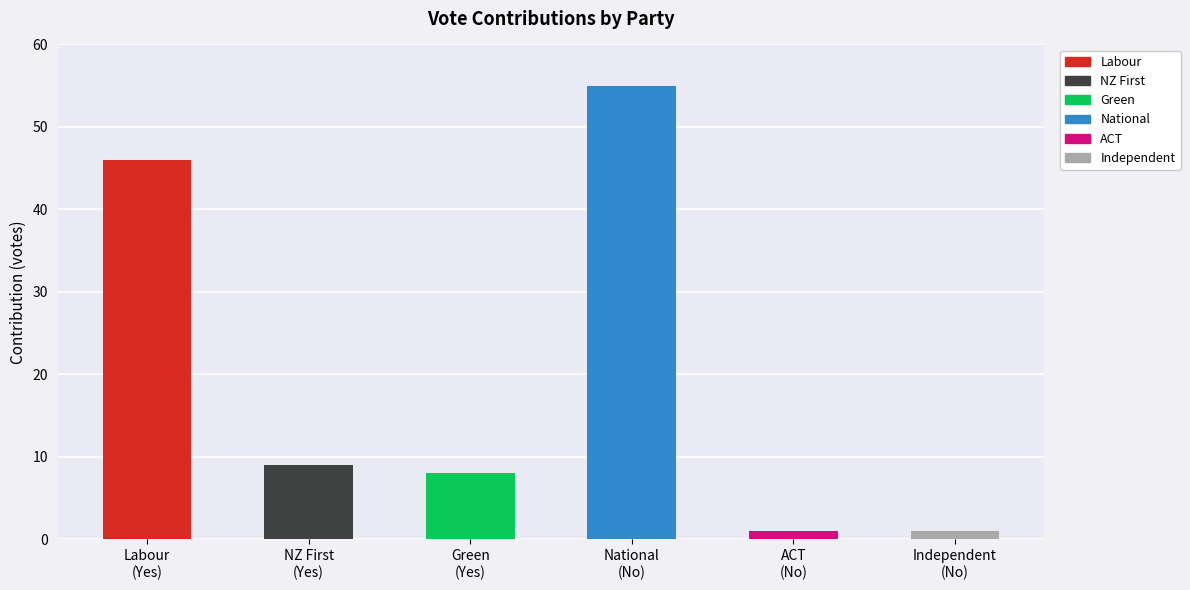

What is the highest value of the Labour series?

46